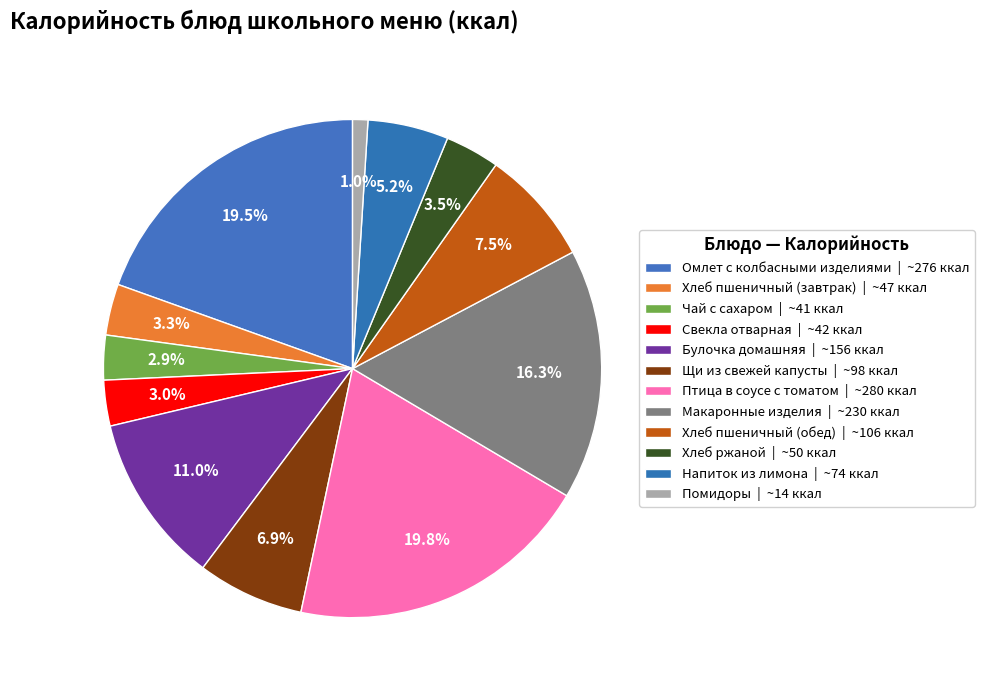

How many slices are in this pie chart?

12